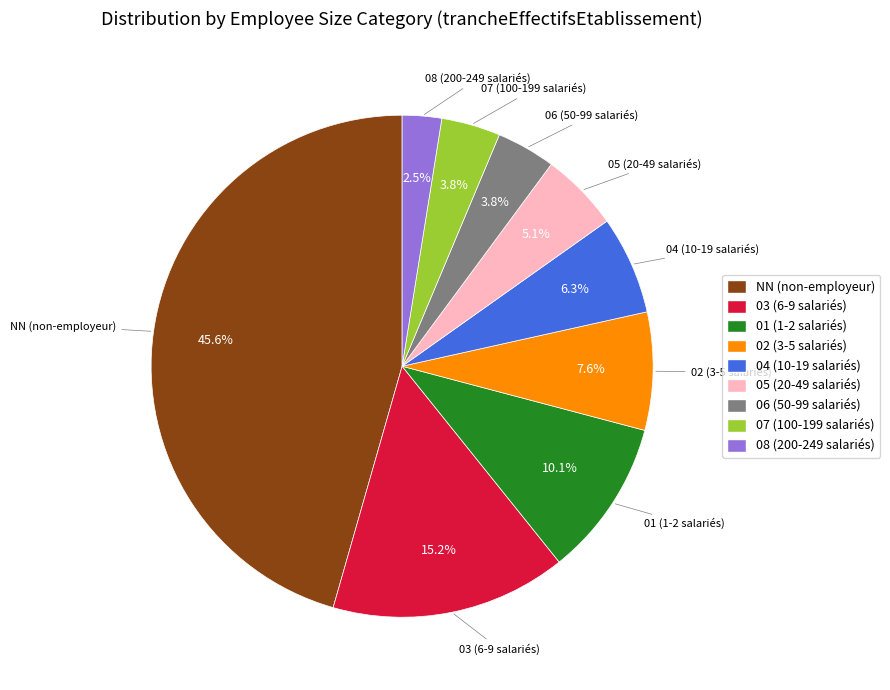

What is the largest slice in the pie chart?

NN